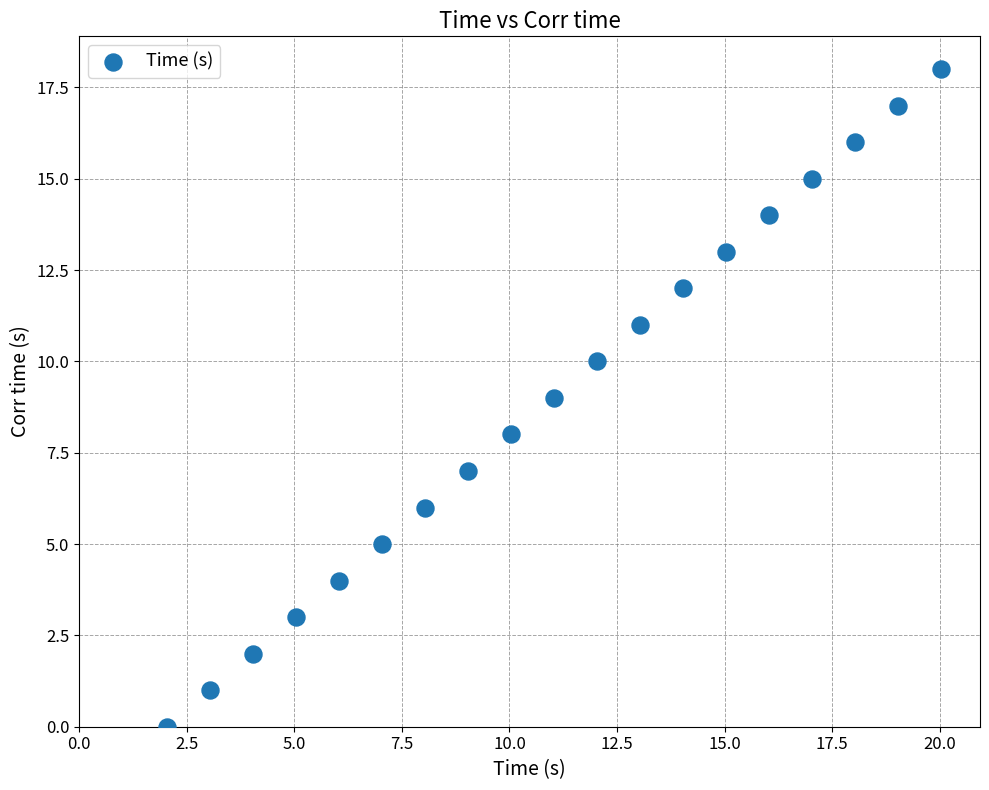

What is the range of Y values (max minus min)?

18